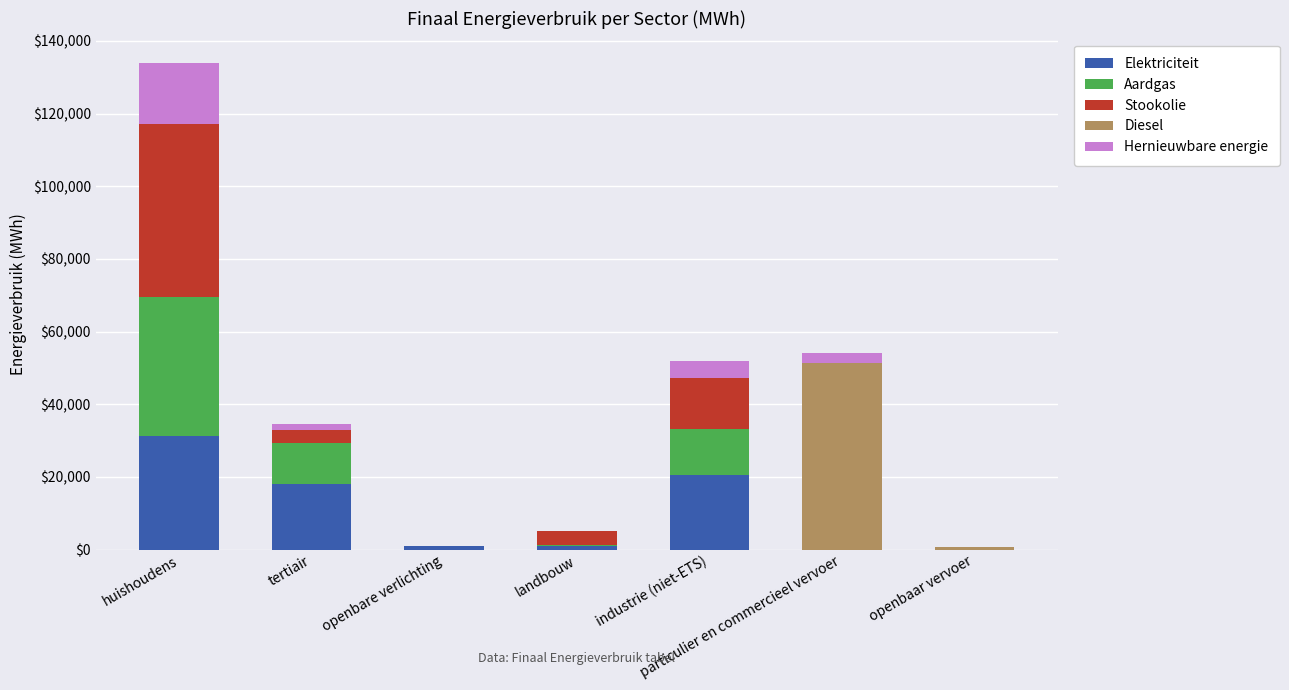

Which category has the highest value in the Elektriciteit series?

huishoudens